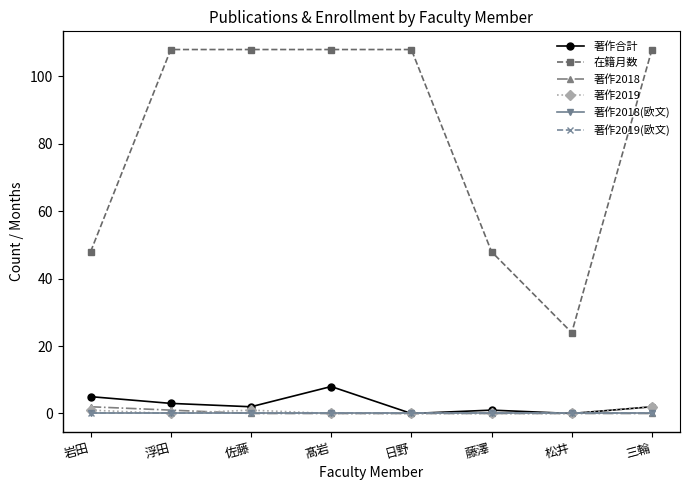

Between 日野 and 浮田, which is larger?

浮田